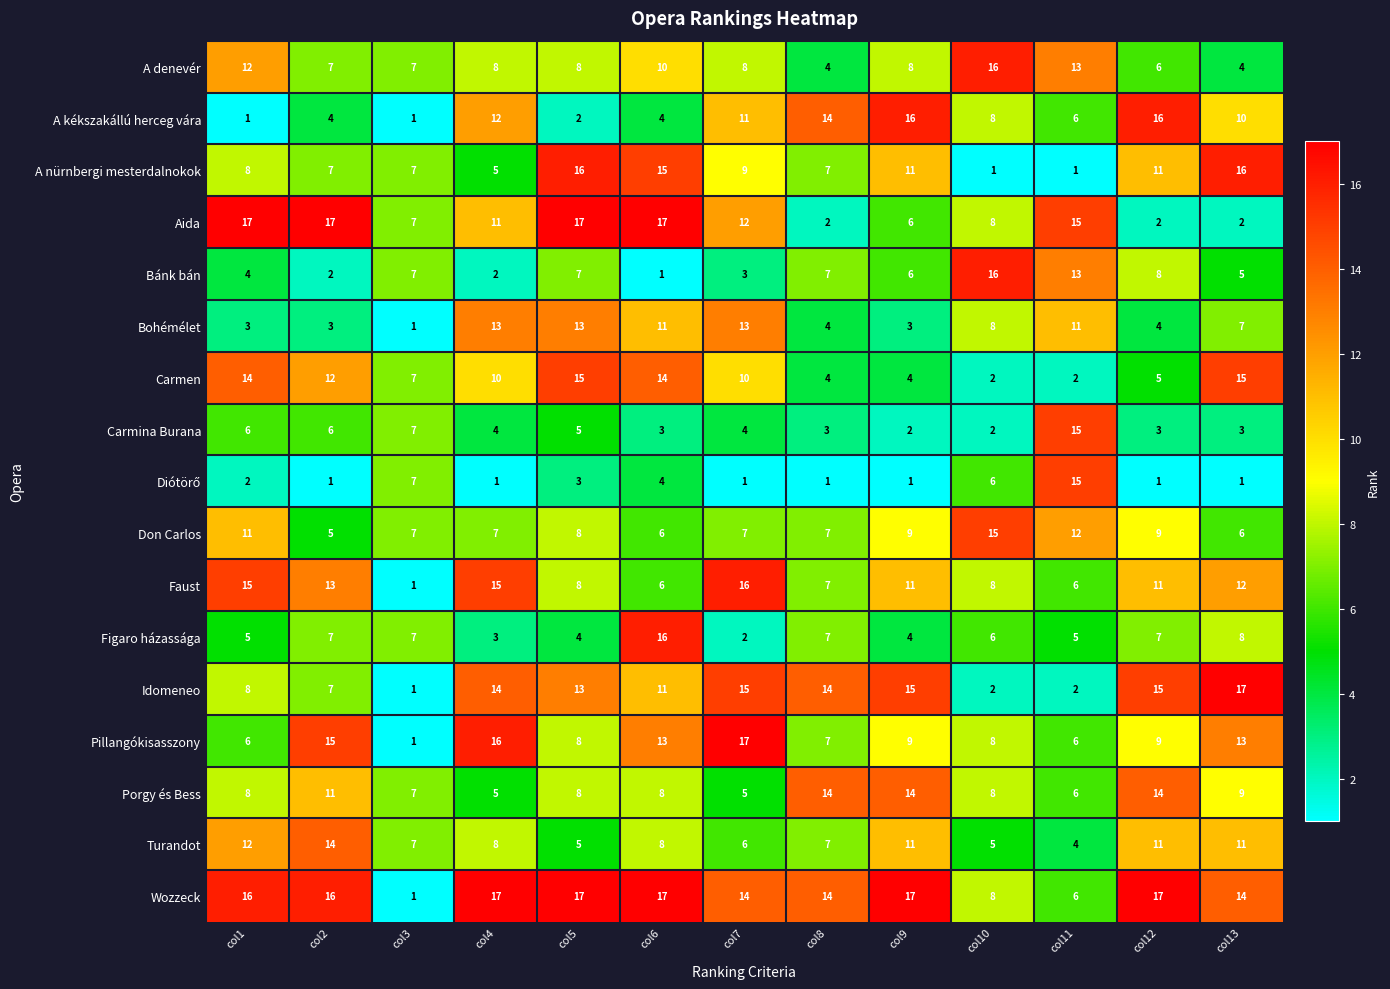

Is it true that Don Carlos equals 8 at col10?

False